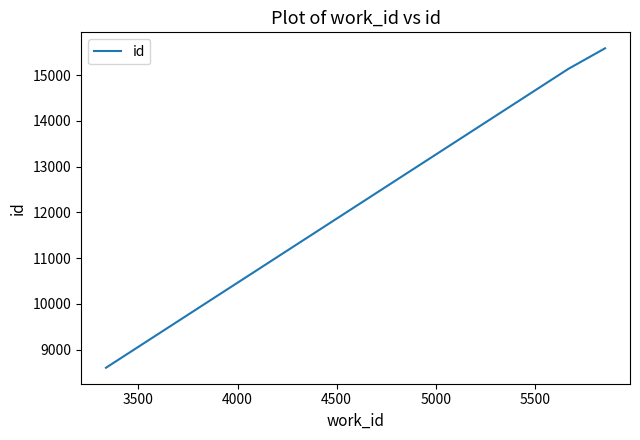

What is the smallest value displayed?

8607